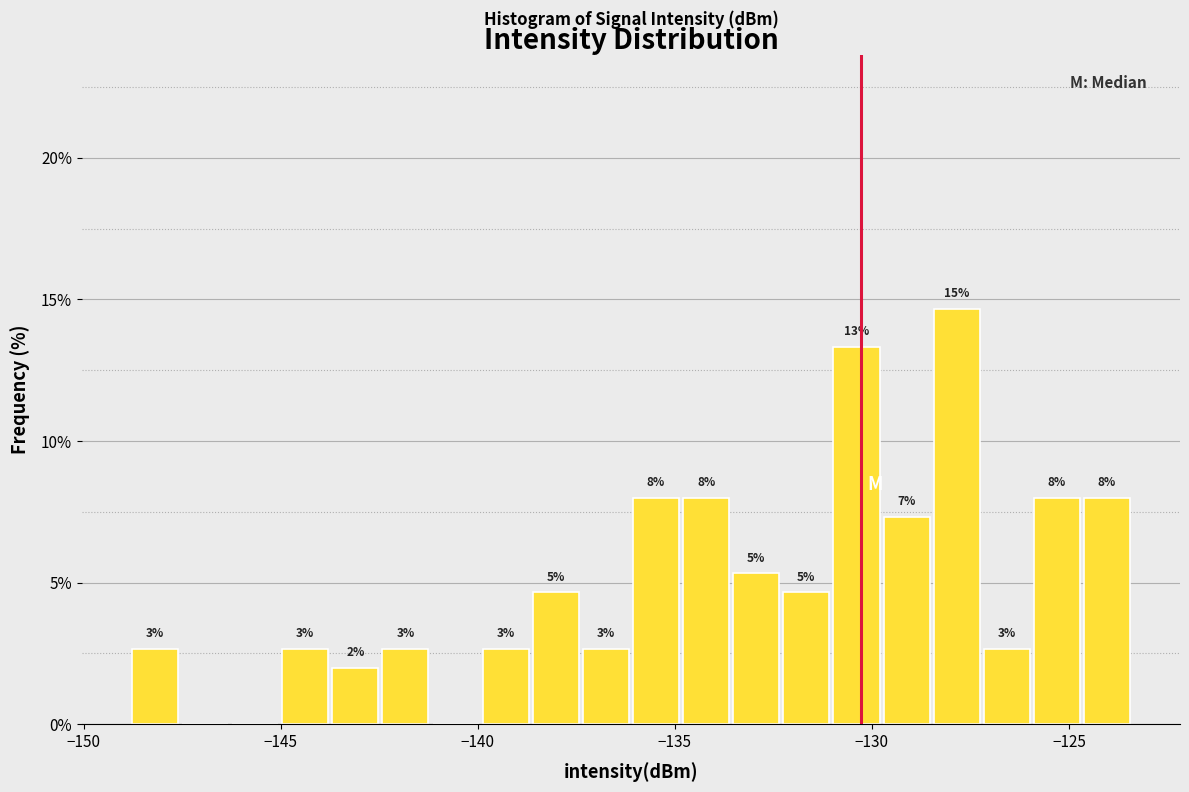

Around what value on the x-axis is the tallest bar? Give the approximate position of its centre, as read against the axis.

-128.0